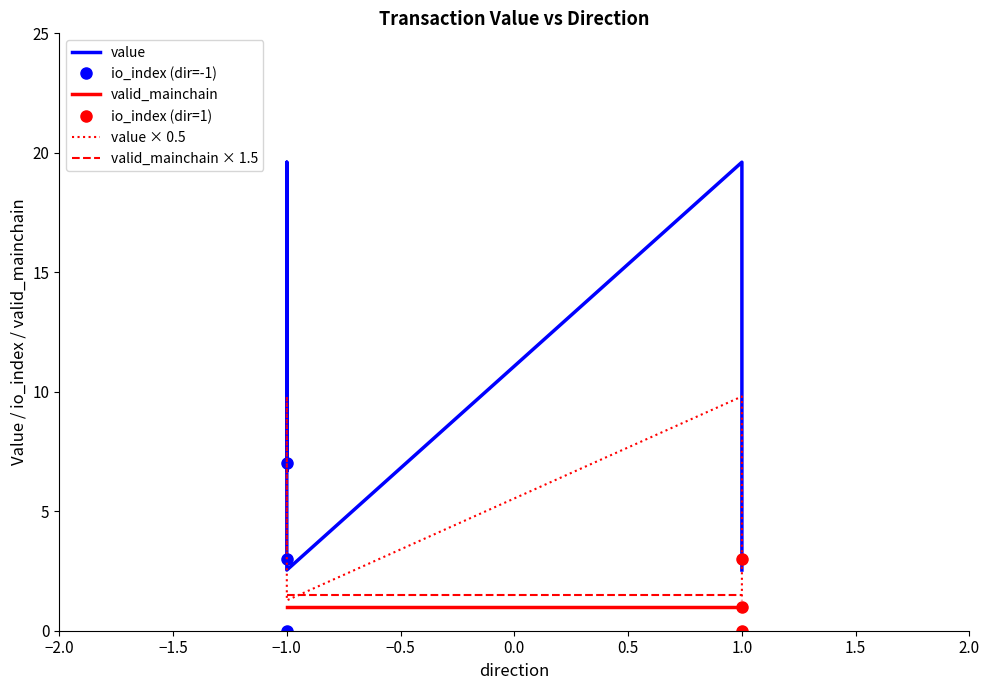

True or false: valid_mainchain and value cross at least once.

False